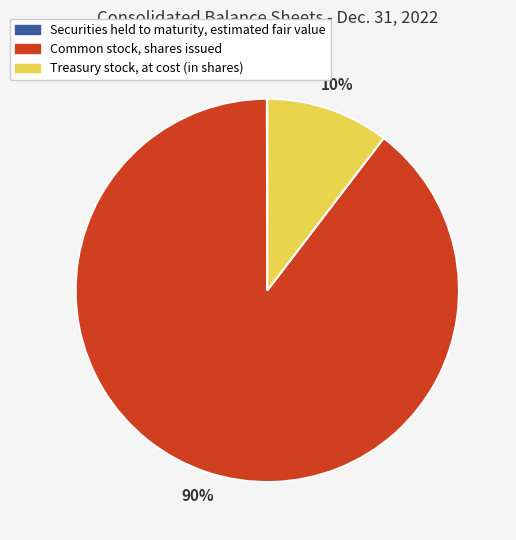

Which slice represents more than half of the pie?

Common stock, shares issued